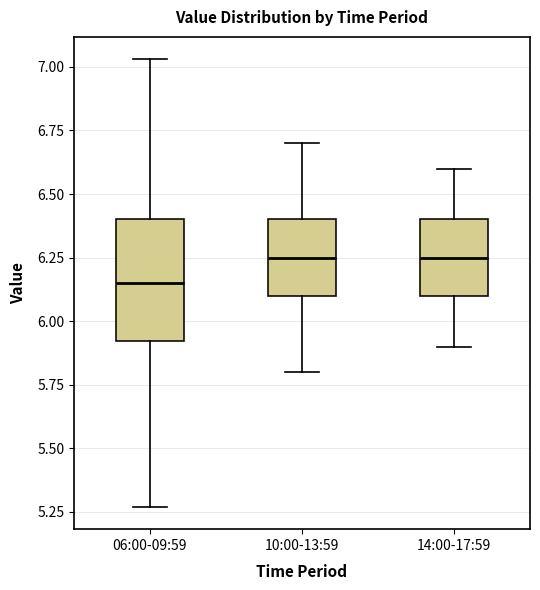

Reading left to right, read every box against the y-axis: the position of its median line, the range the box covers, and the ends of its whiskers. The values are not printed on the chart, so give them approximately, as read against the axis.

06:00-09:59: median 6.15, box 5.90 to 6.40, whiskers 5.25 to 7.05
10:00-13:59: median 6.25, box 6.10 to 6.40, whiskers 5.80 to 6.70
14:00-17:59: median 6.25, box 6.10 to 6.40, whiskers 5.90 to 6.60